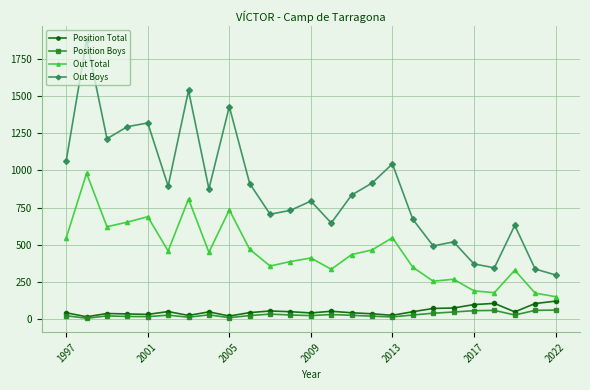

Which series has the widest spread of values?

Out Boys